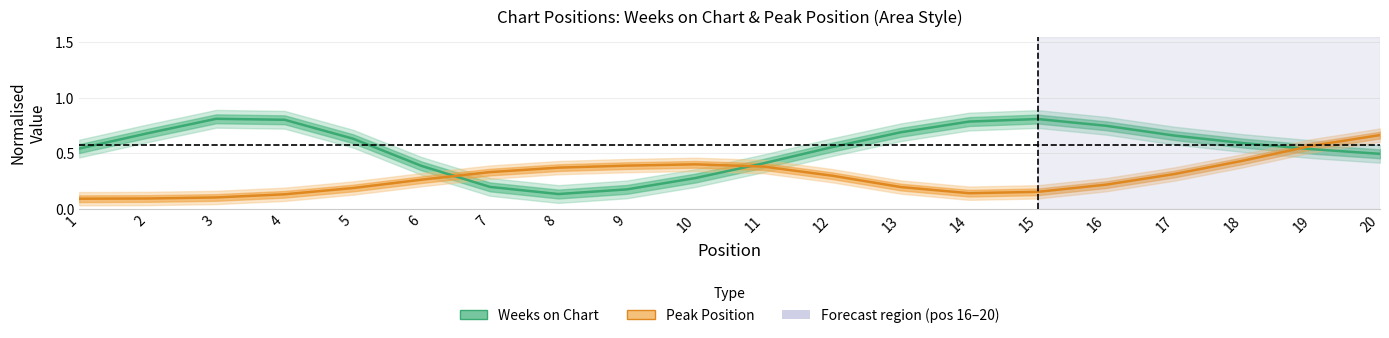

What is the spread (max minus min) of values at 1?

0.5